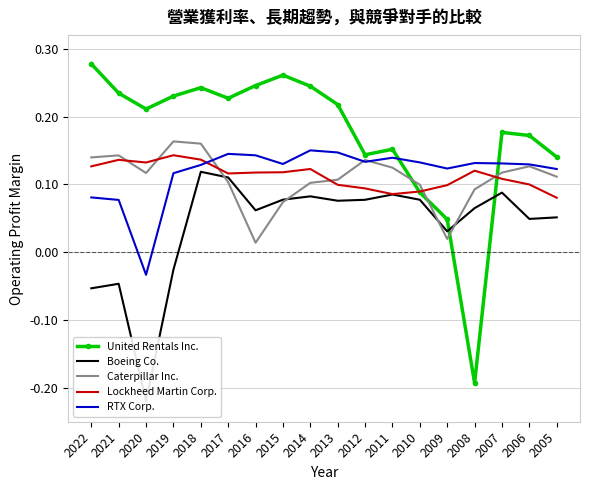

How many interior local valleys does the United Rentals Inc. series have?

4